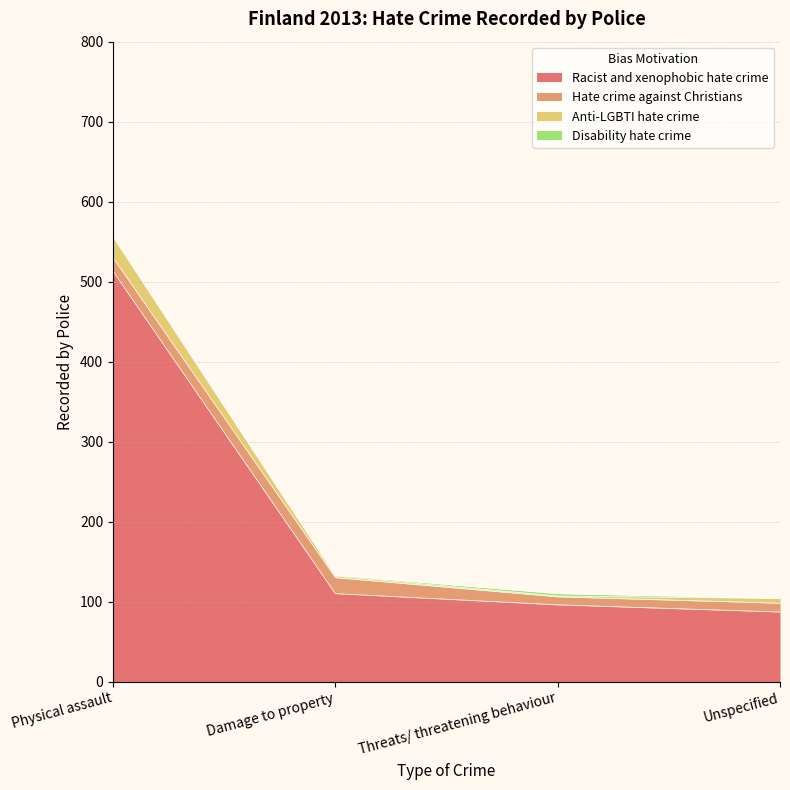

How many data points in Hate crime against Christians are above 17?

1